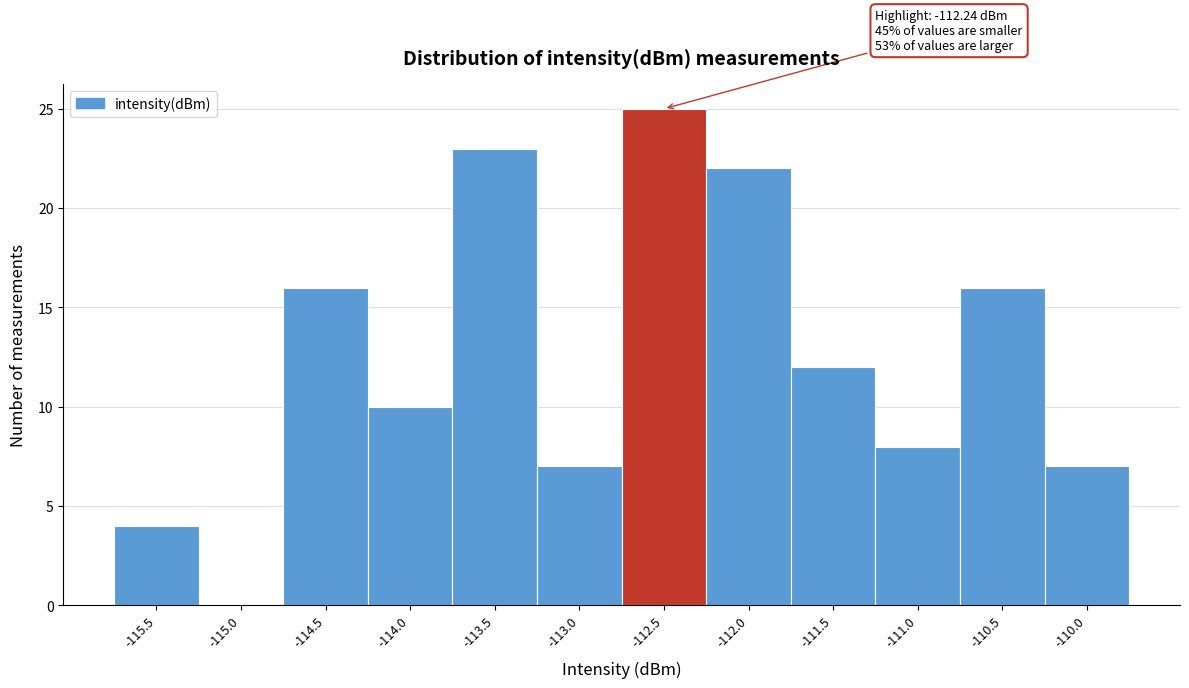

Reading left to right, extract all data points from this chart.

-115.5=4	-115.0=0	-114.5=16	-114.0=10	-113.5=23	-113.0=7	-112.5=25	-112.0=22	-111.5=12	-111.0=8	-110.5=16	-110.0=7